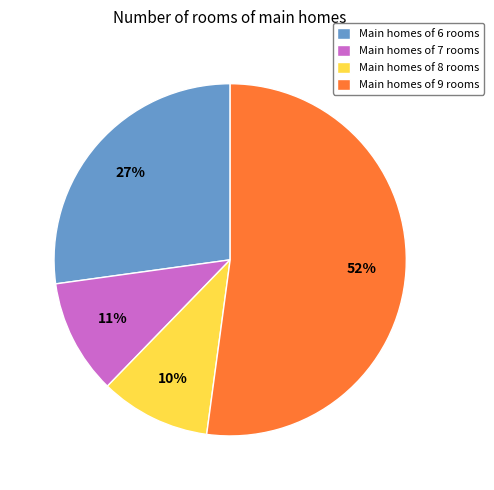

Does any single category account for the majority?

Yes